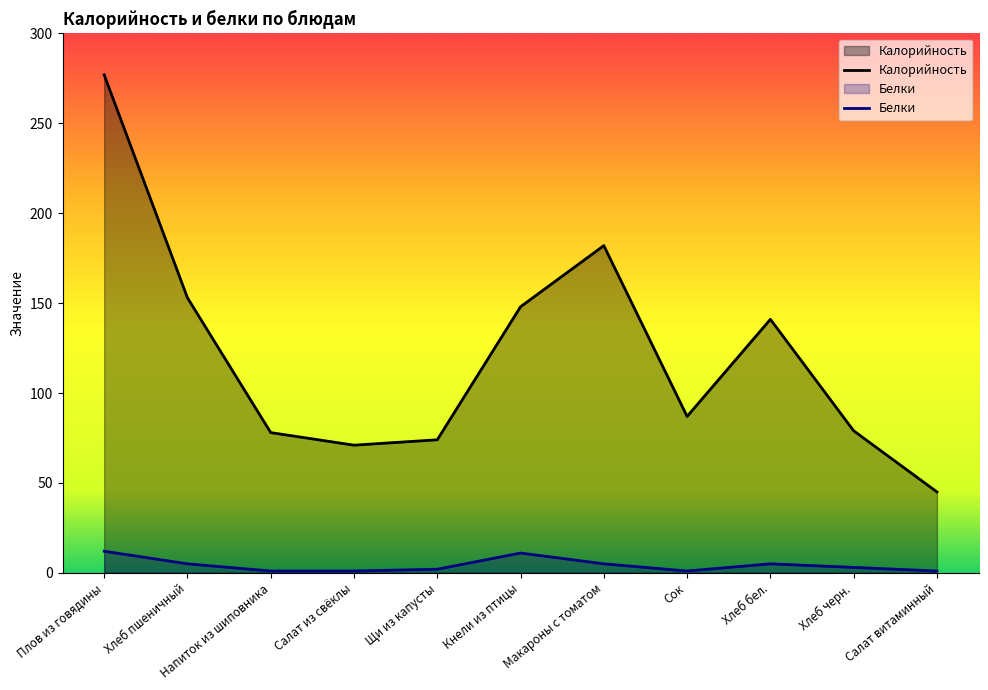

Which series has the widest spread of values?

Калорийность